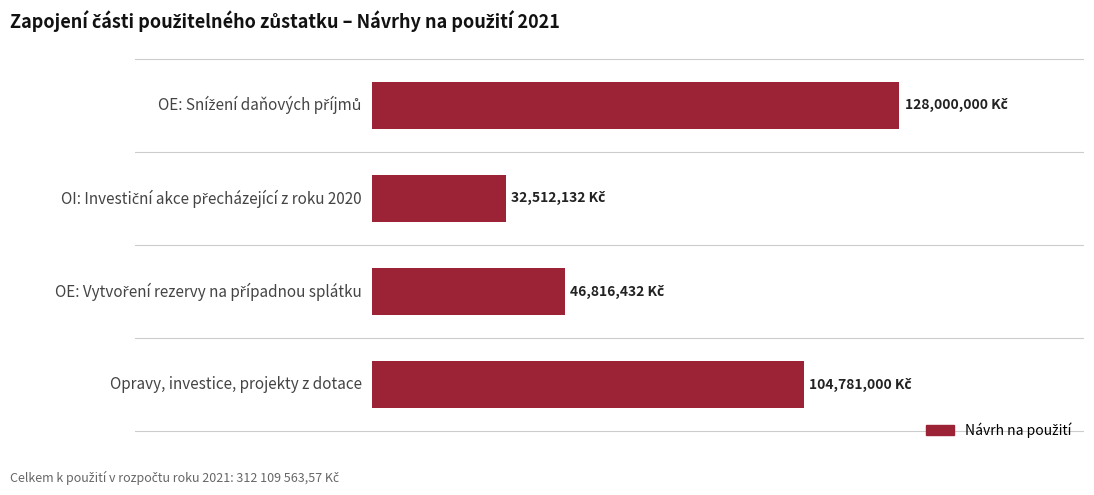

Rank the categories by value from lowest to highest.

1.0, 2.0, 3.0, 0.0